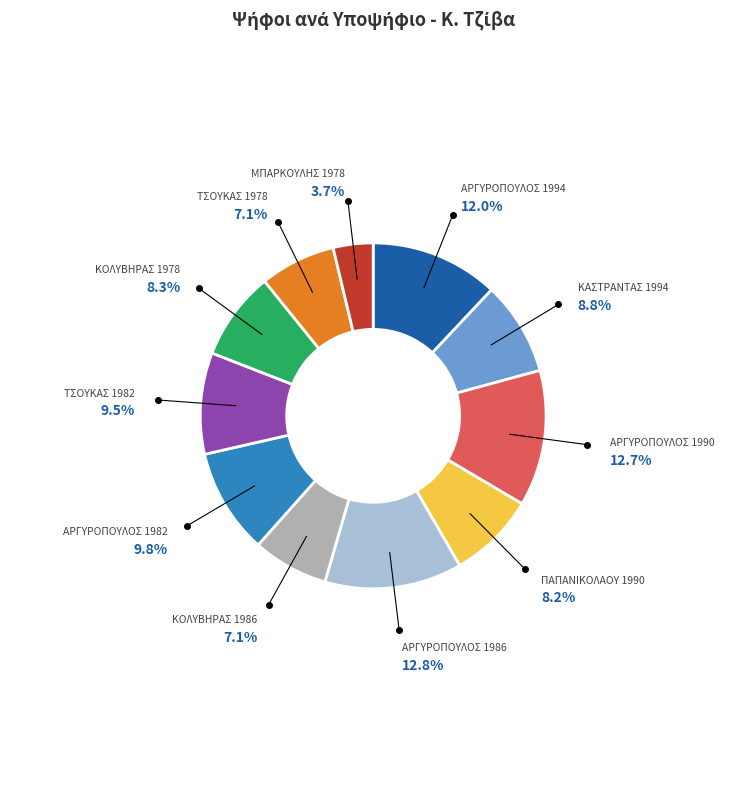

How many slices are in this pie chart?

11